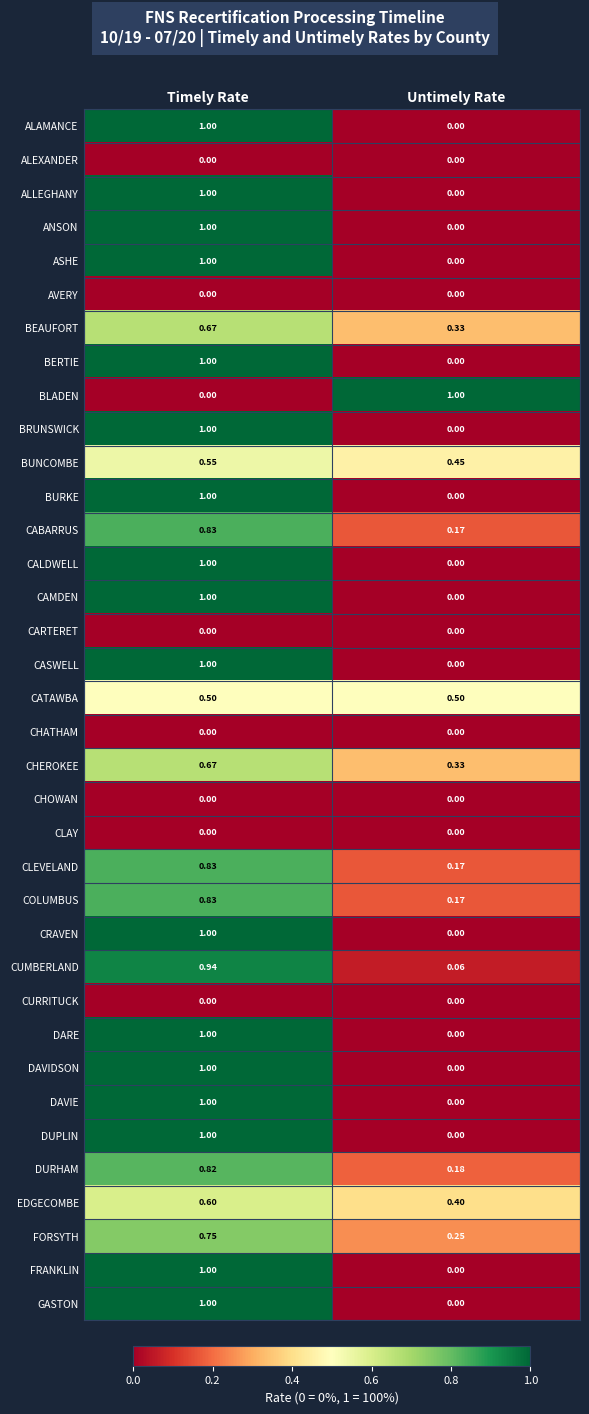

At which label does BLADEN reach its minimum?

Timely Rate